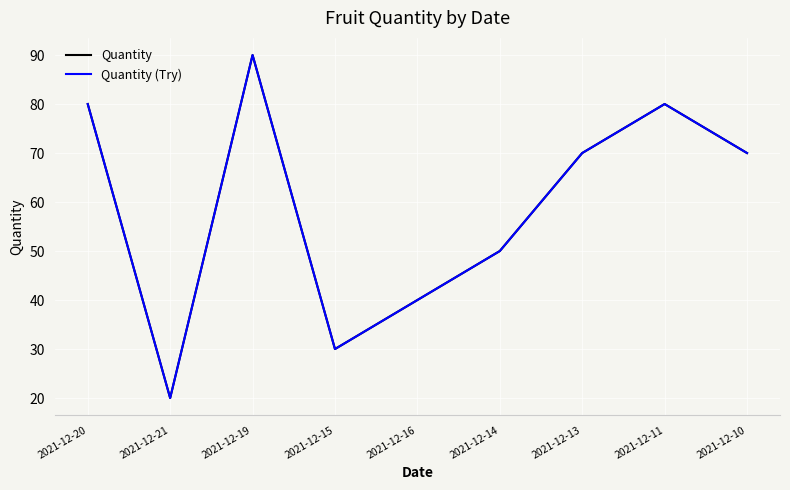

What position from the right is 2021-12-16?

5